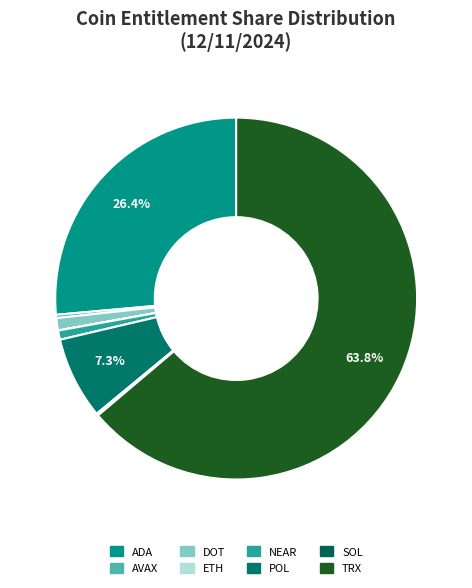

Which category has the biggest portion of the pie?

TRX